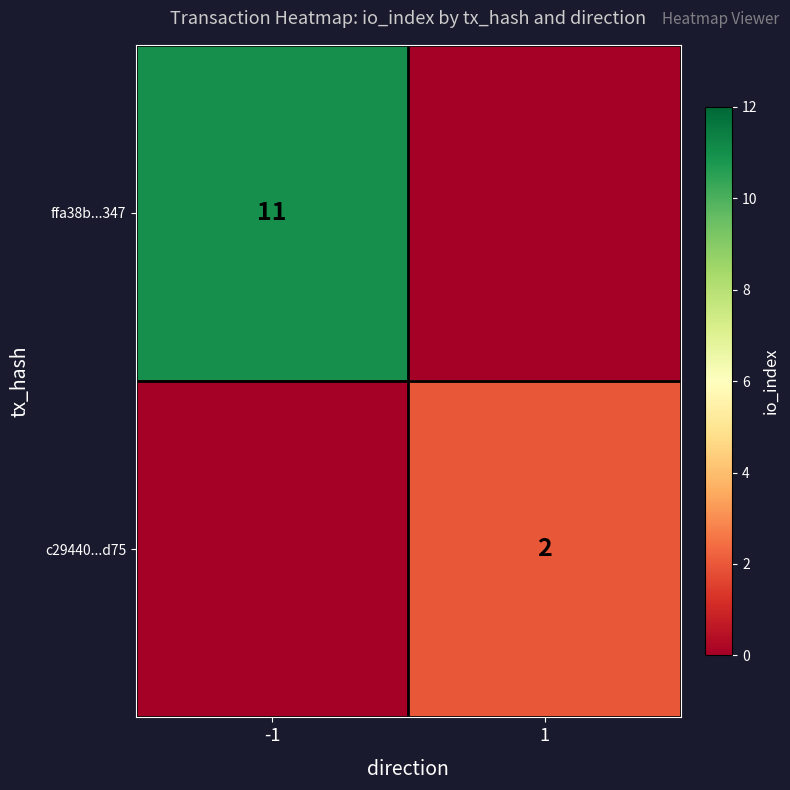

Is it true that ffa38b...347 equals 11 at -1?

True